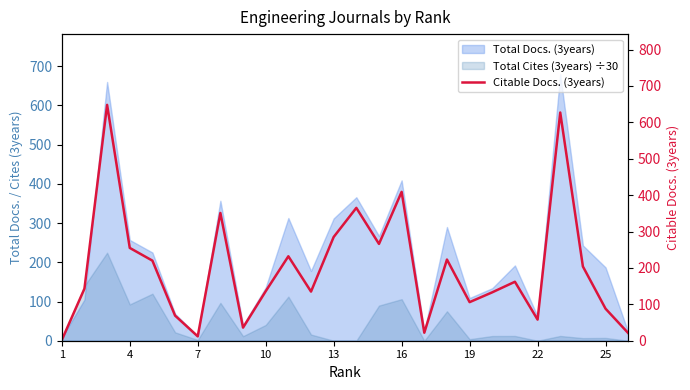

How many interior local peaks (higher than both neighbors) does the data have?

8